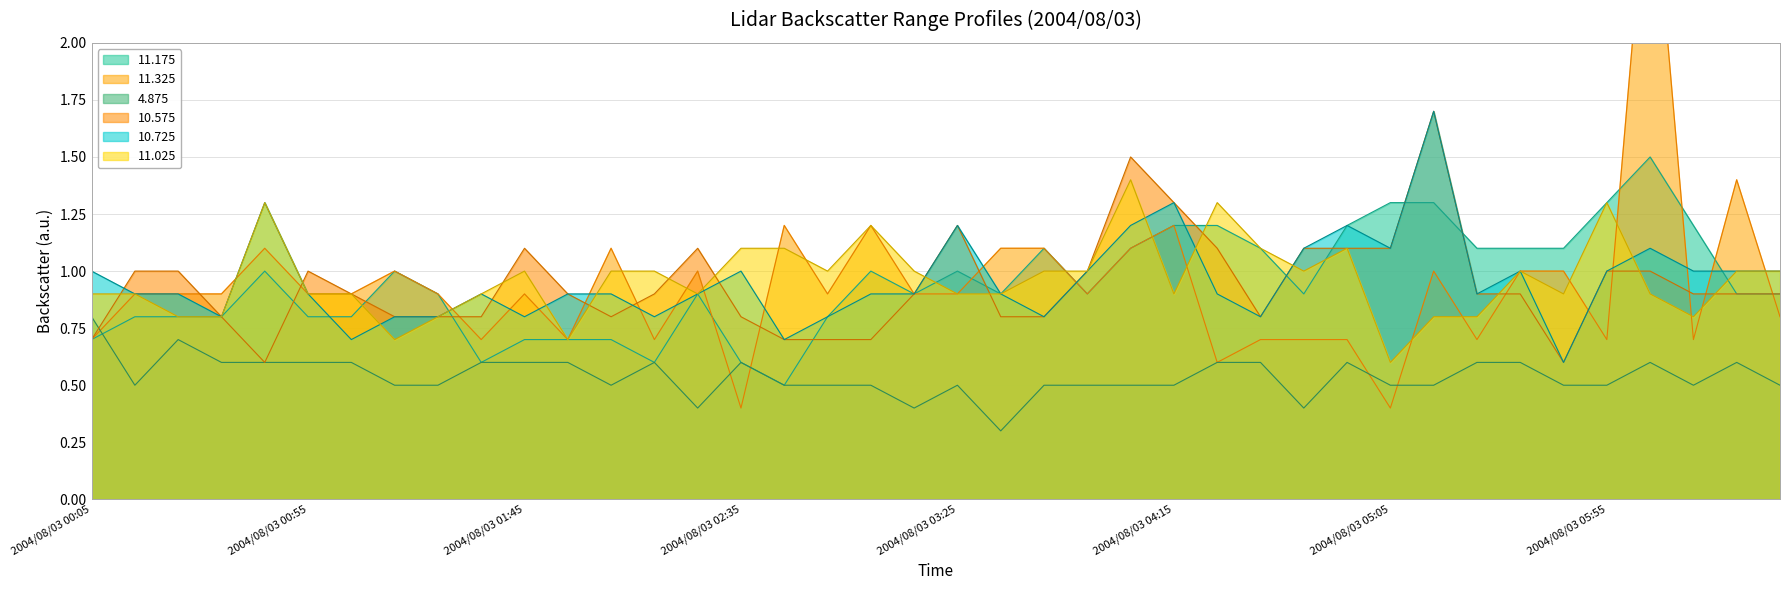

At which category does 11.175 reach its first local peak?

2004/08/03 00:45